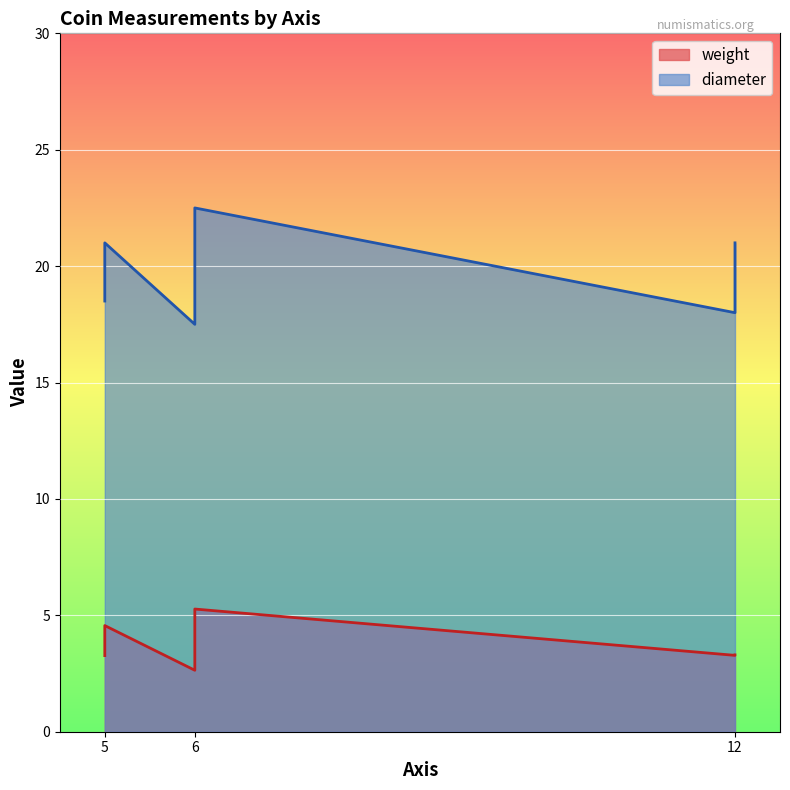

In diameter, how many points are lower than both neighbors (excluding endpoints)?

2